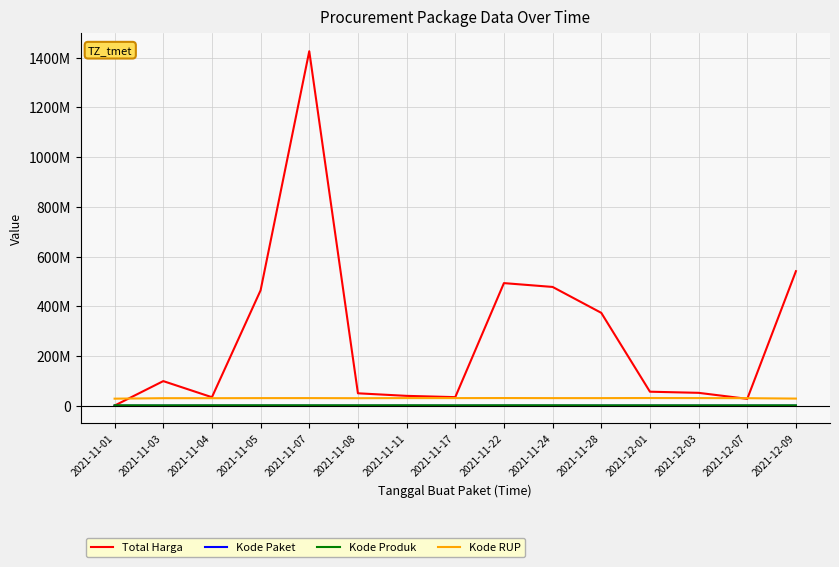

Which series has the largest total across all categories?

Total Harga